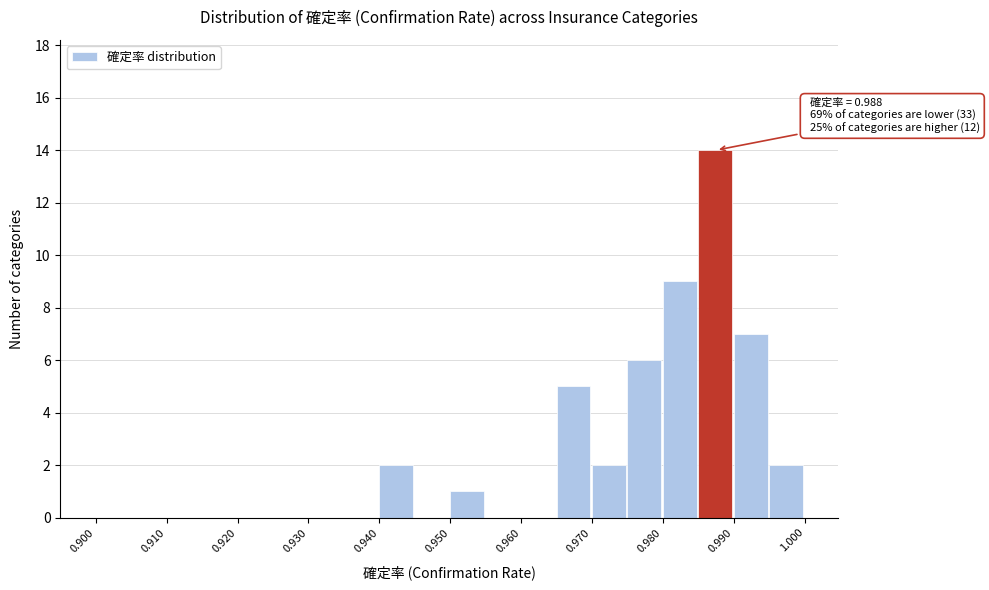

Which range on the x-axis has the tallest bar?

0.985 to 0.990